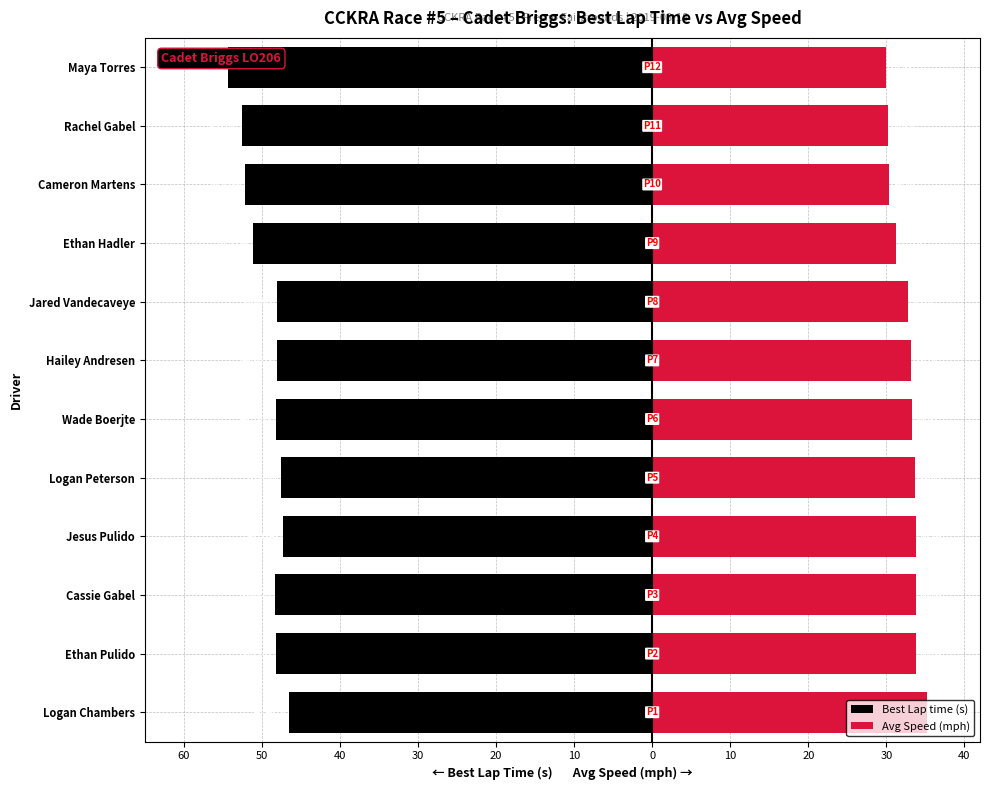

How many bars are there in each group?

2